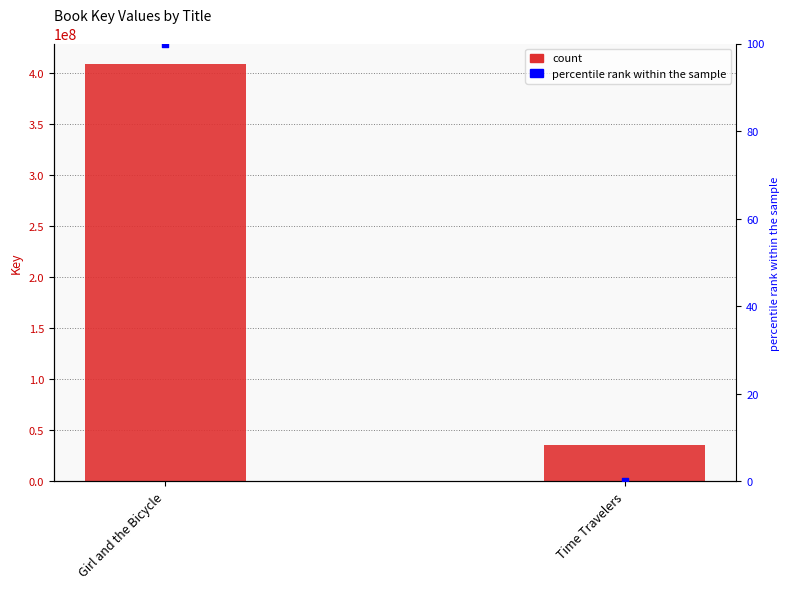

Is the value of percentile rank within the sample at Time Travelers greater than the value of count at Time Travelers?

No